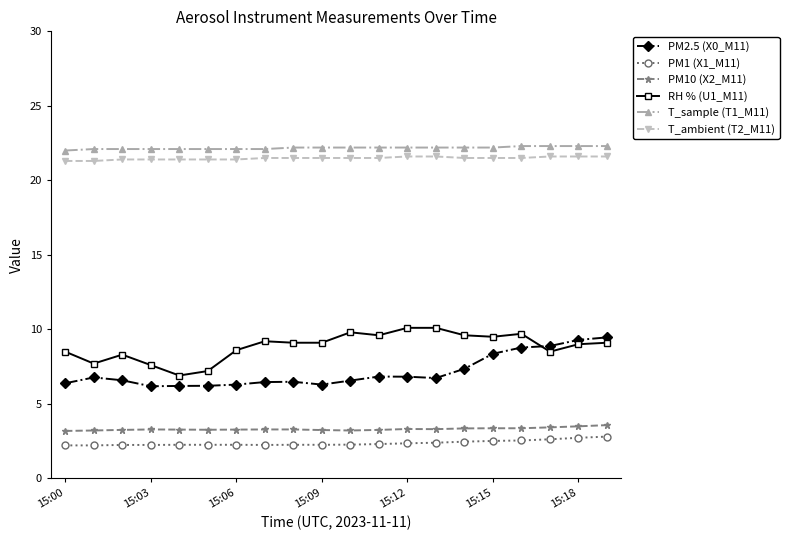

True or false: RH % (U1_M11) and T_ambient (T2_M11) intersect in this chart.

False